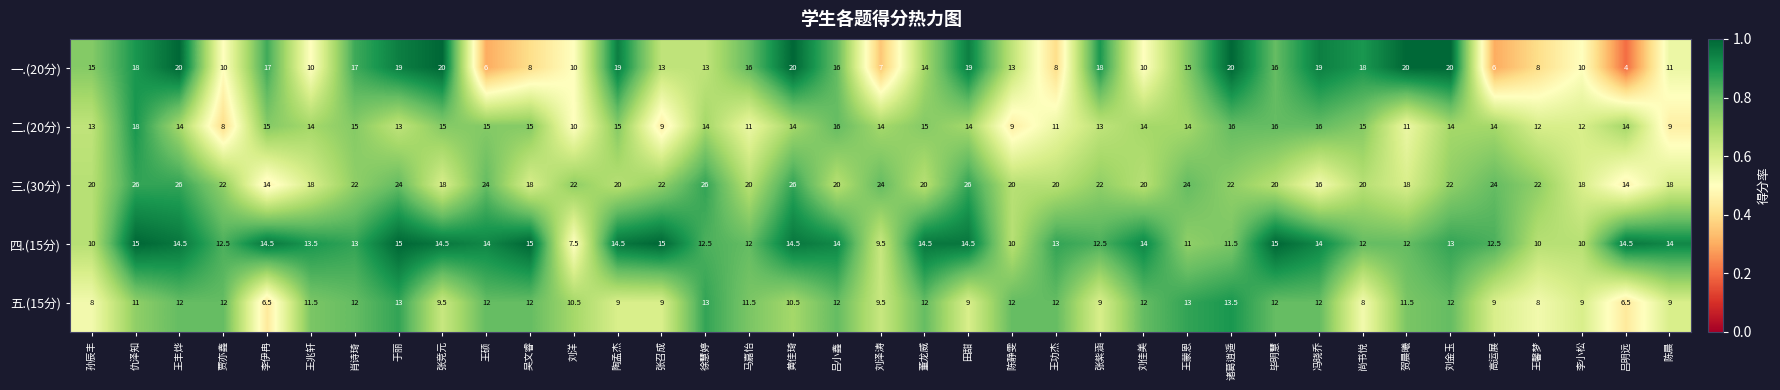

Is the value of 一.(20分) at 肖诗琦 greater than the value of 二.(20分) at 吕明远?

Yes